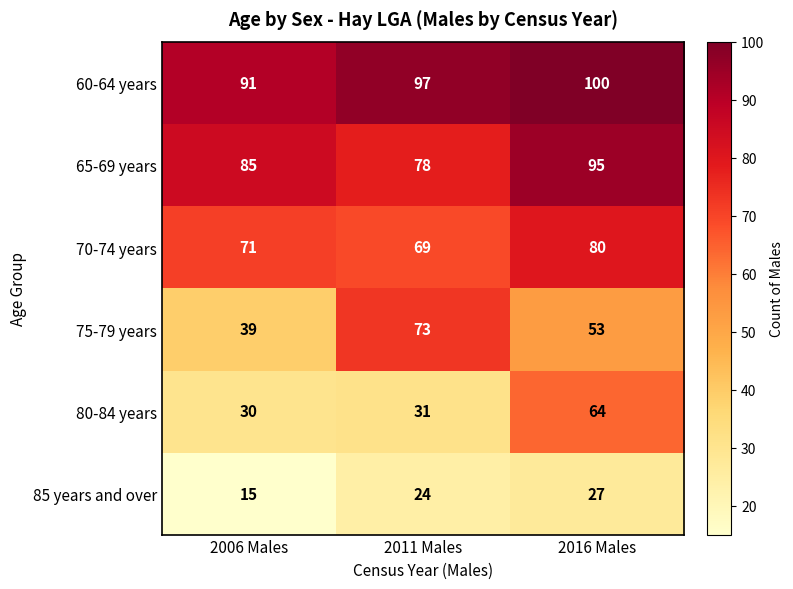

List the series in order of their peak value, highest first.

60-64 years, 65-69 years, 70-74 years, 75-79 years, 80-84 years, 85 years and over